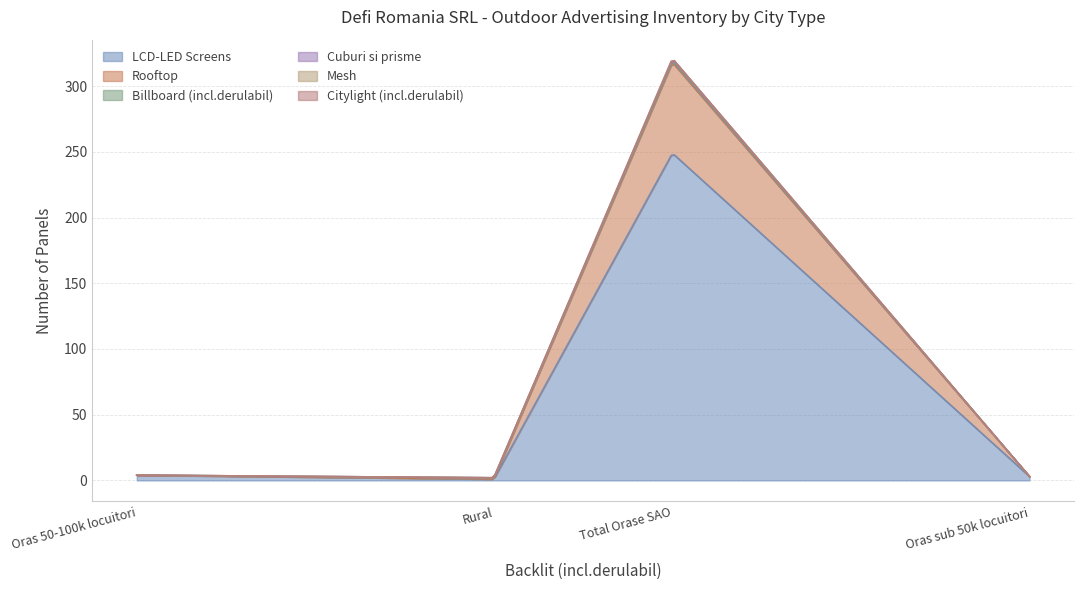

What is the average value of the Rooftop series?

17